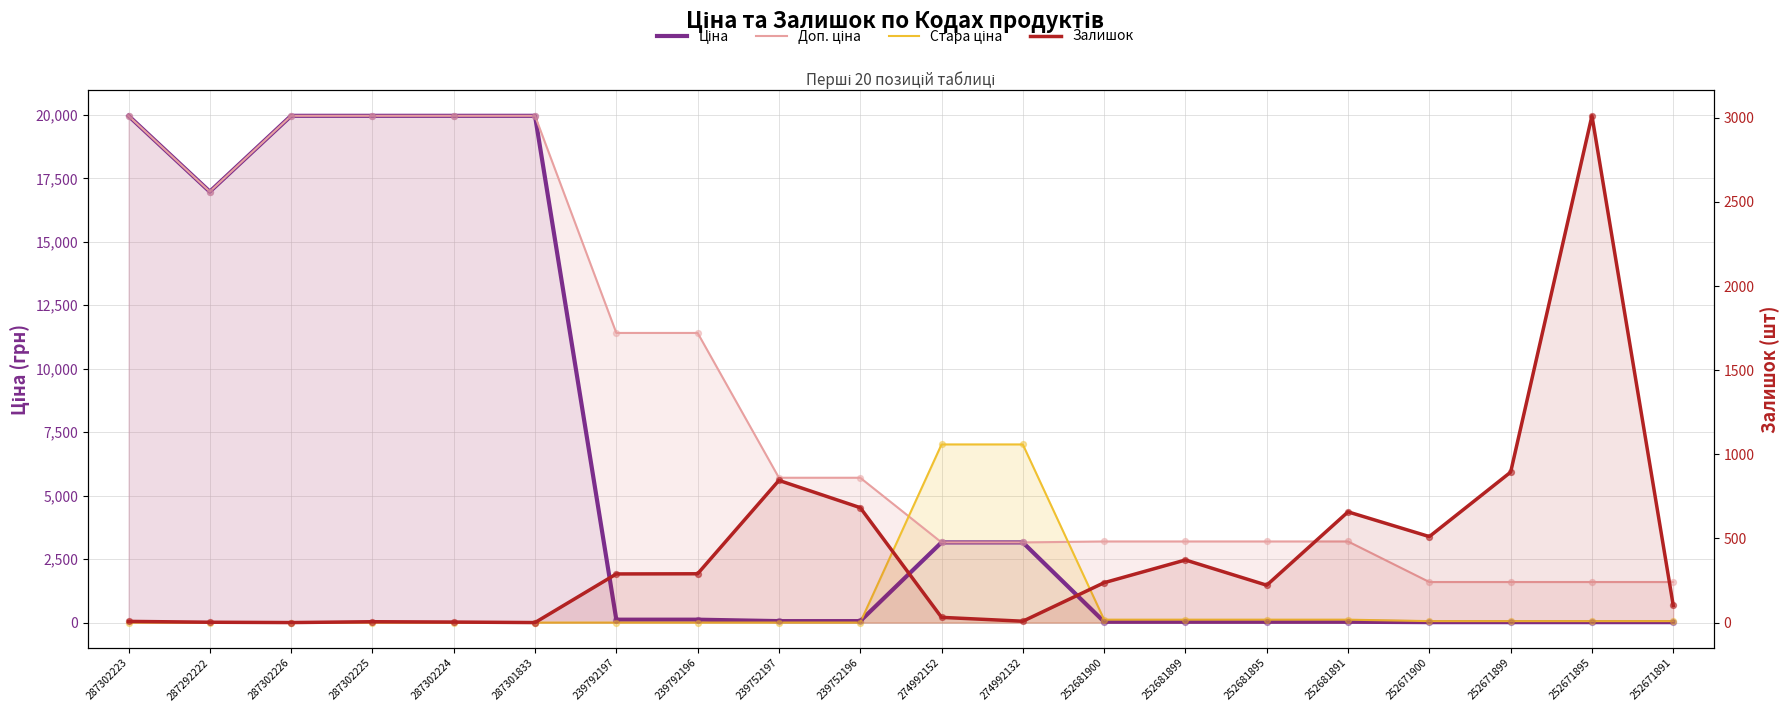

What are all the series names shown in the legend?

Ціна, Доп. ціна, Стара ціна, Залишок